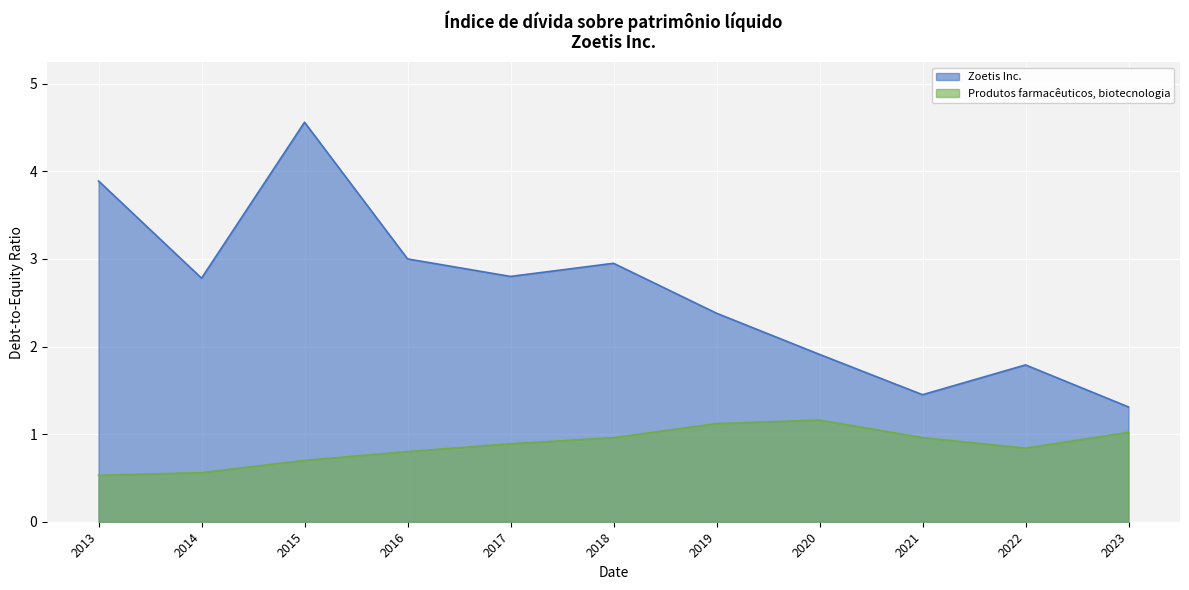

True or false: Produtos farmacêuticos, biotecnologia and Zoetis Inc. intersect in this chart.

False